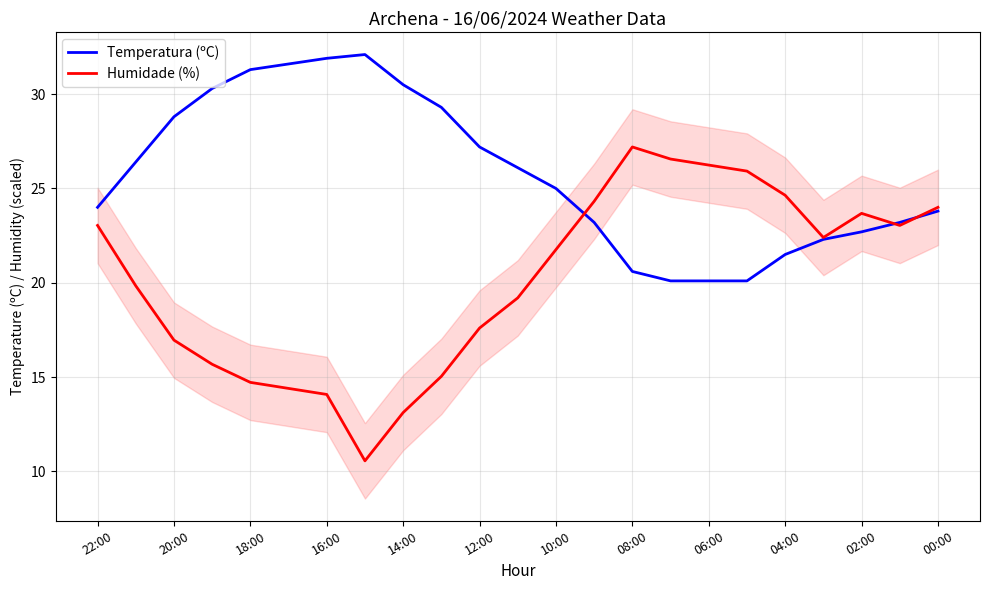

What is the maximum value for Temperatura (ºC)?

32.1